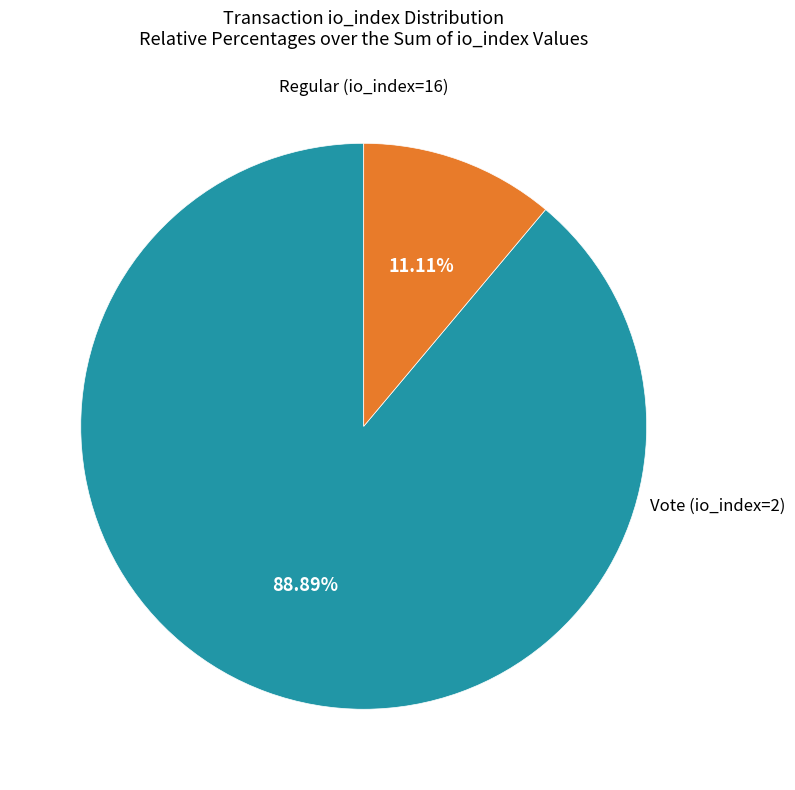

Is there any slice that represents more than half of the pie?

Yes